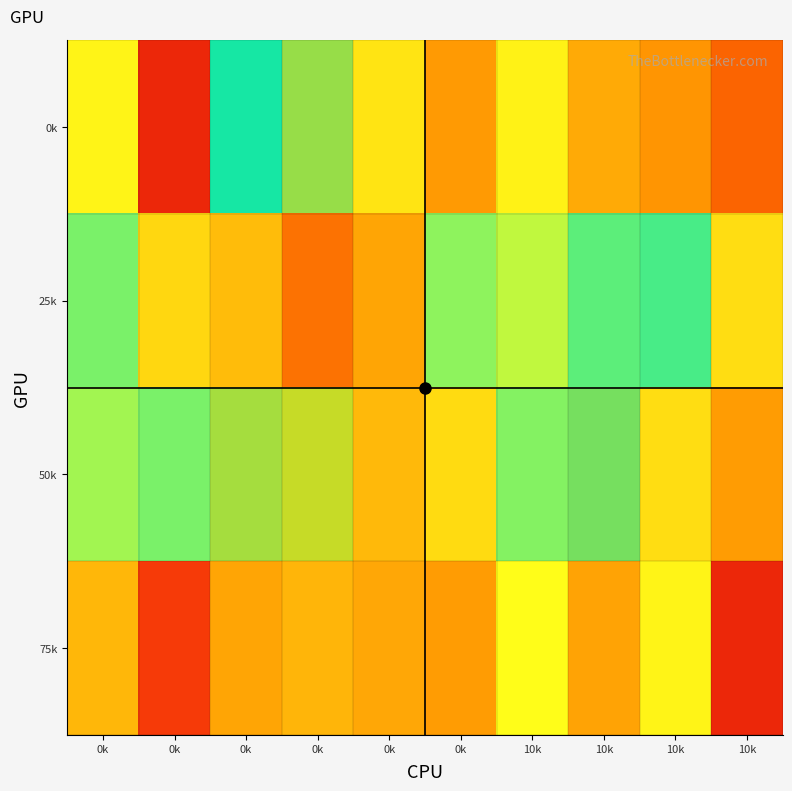

What is the total value across all series at 10k?

5.7